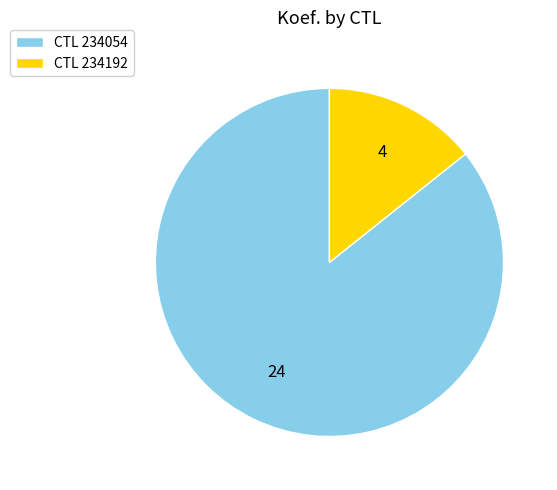

Is there a majority slice in this chart?

Yes